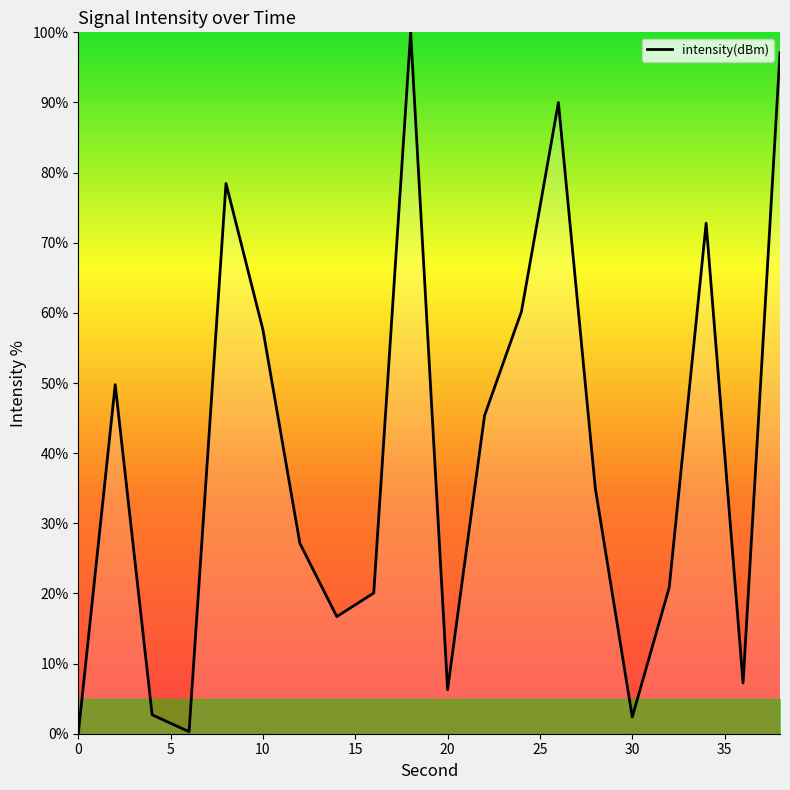

What is the greatest value displayed?

100.0